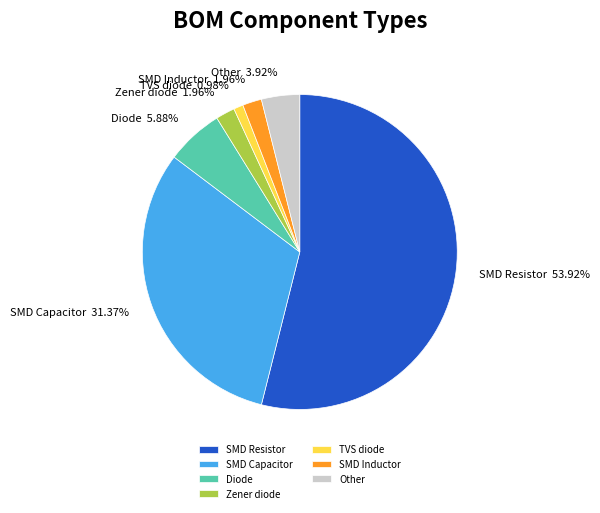

To the nearest percent, what is the combined percentage of Zener diode and SMD Resistor?

56%